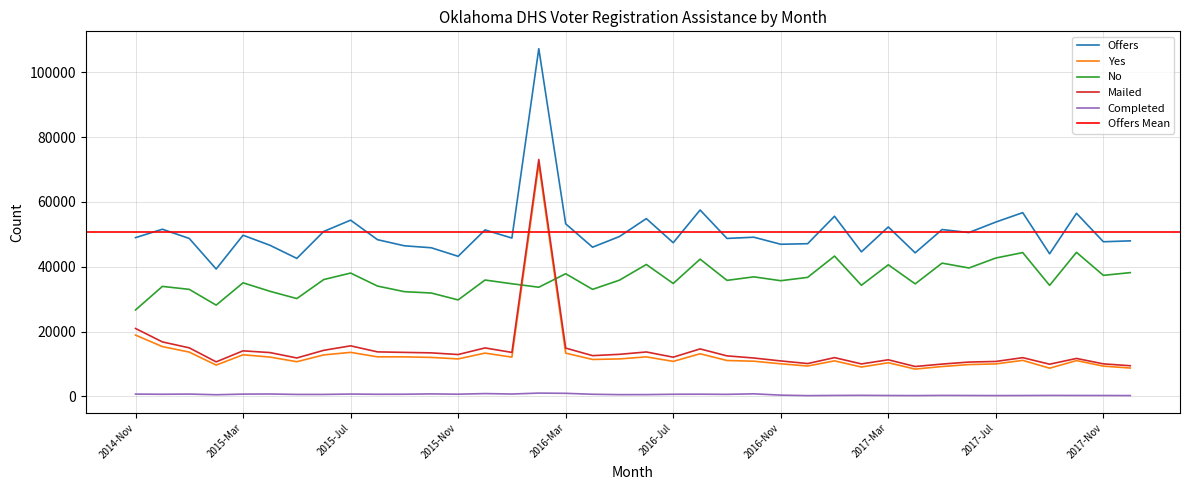

What is the total value across all series at 2016-Jul?

105847